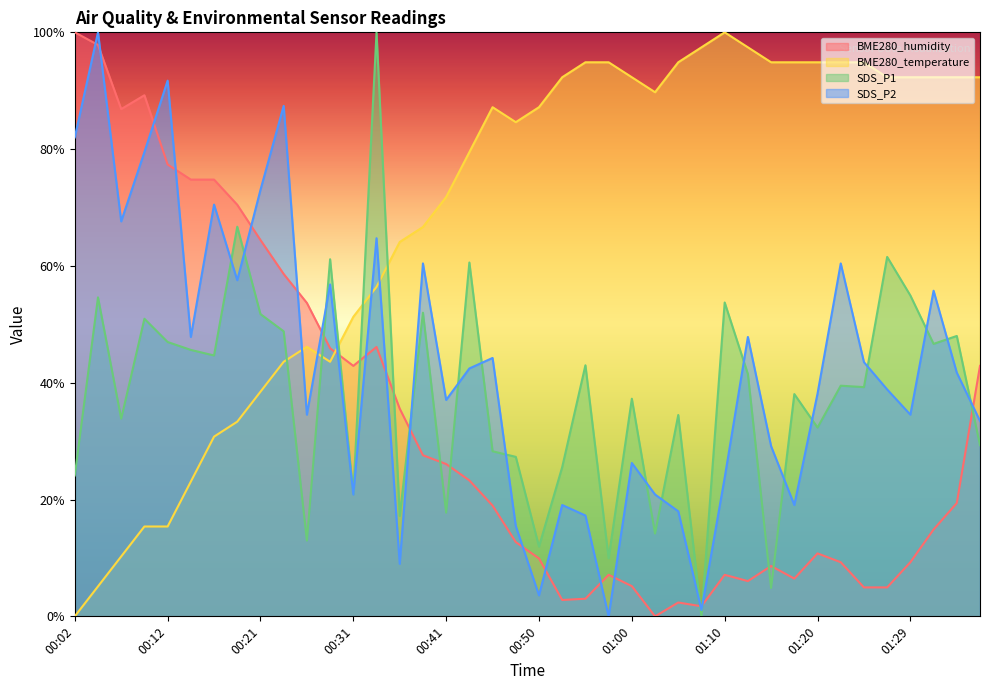

What are all the series names shown in the legend?

BME280_humidity, BME280_temperature, SDS_P1, SDS_P2